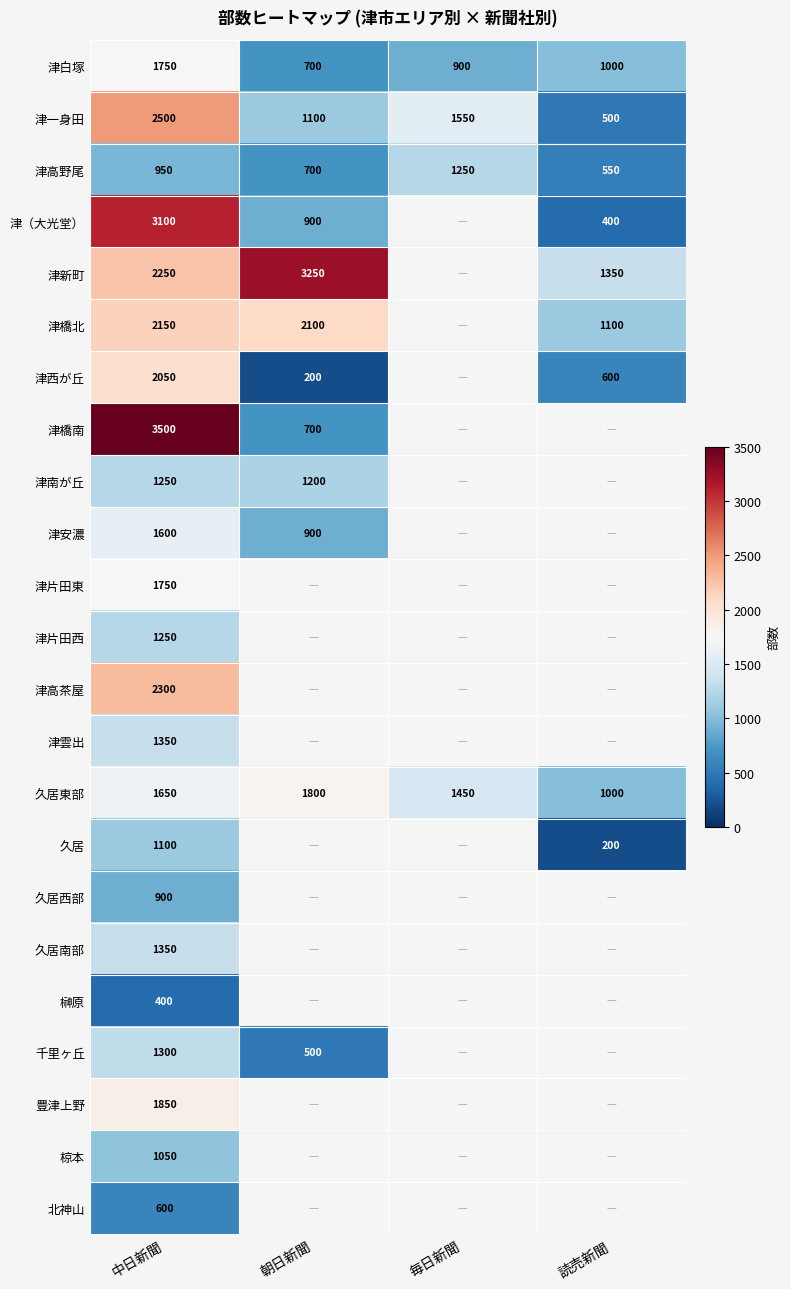

At which category is the sum across all series the highest?

中日新聞